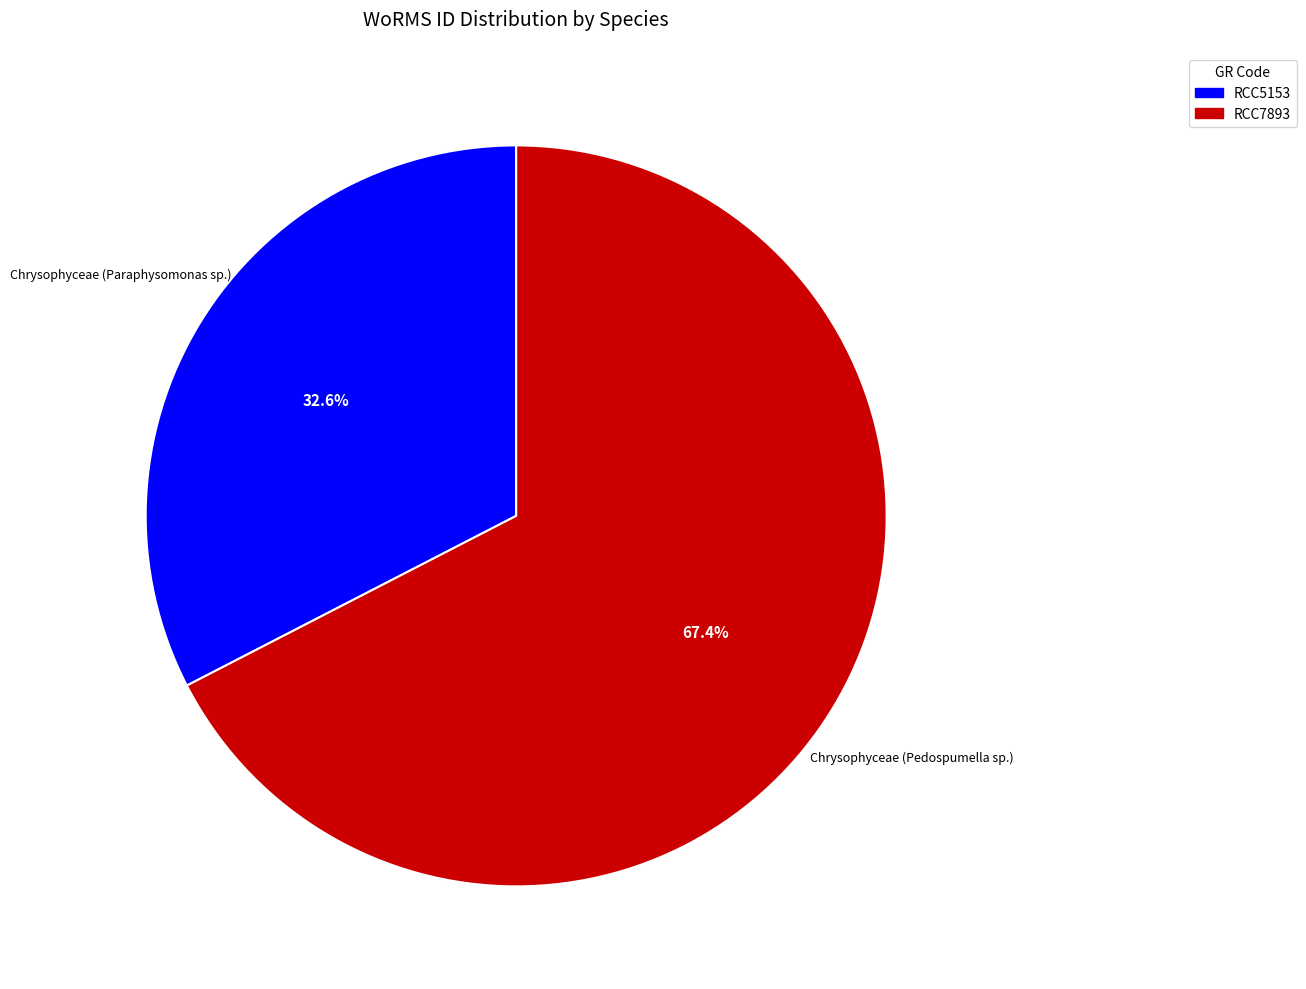

Rank the categories by value from highest to lowest.

Chrysophyceae (Pedospumella sp.), Chrysophyceae (Paraphysomonas sp.)